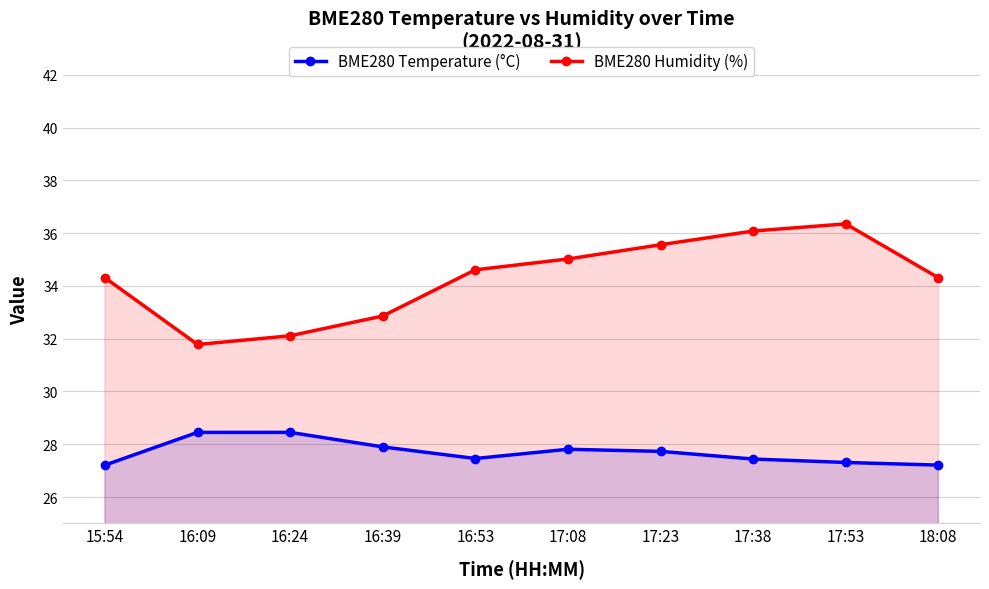

What is the difference between the BME280 Temperature (°C) values at 16:09 and 18:08?

1.2